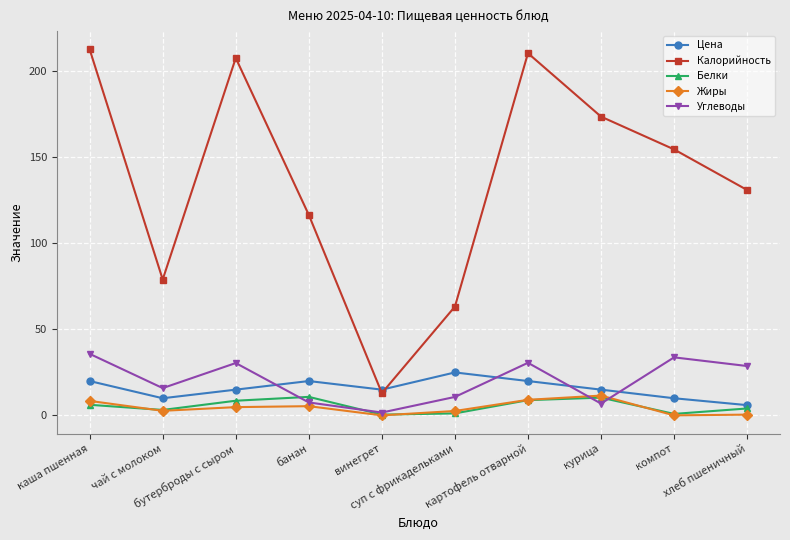

True or false: Калорийность and Жиры cross at least once.

False